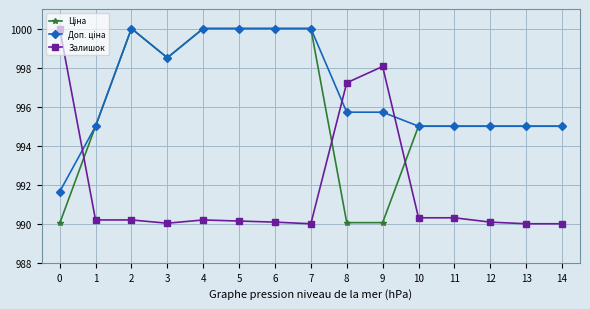

What is the greatest value displayed?

1000.0